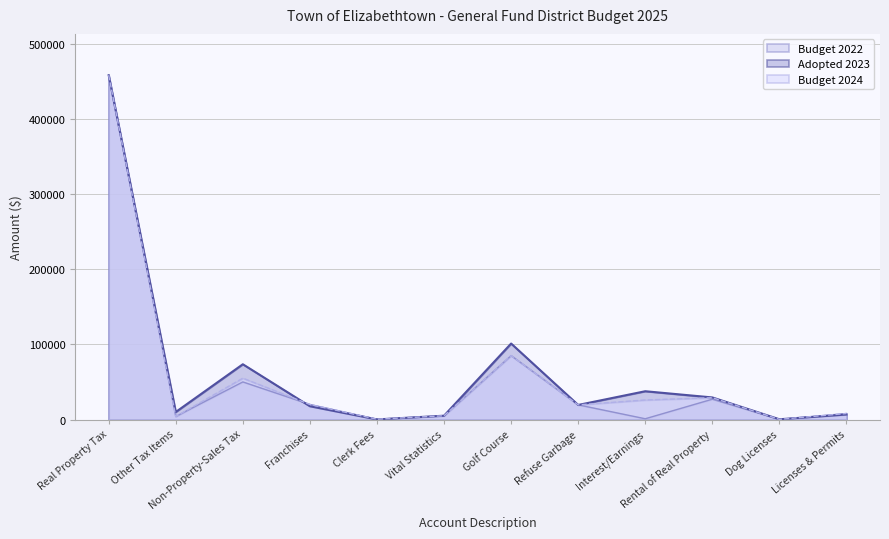

What is the label of the 10th point from the right?

Non-Property-Sales Tax